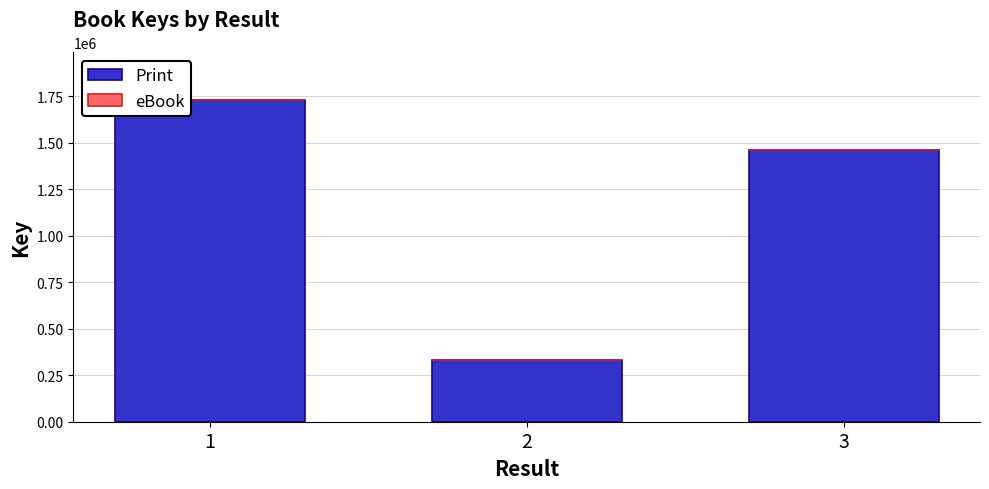

What is the difference between the second highest and minimum values?

1134385